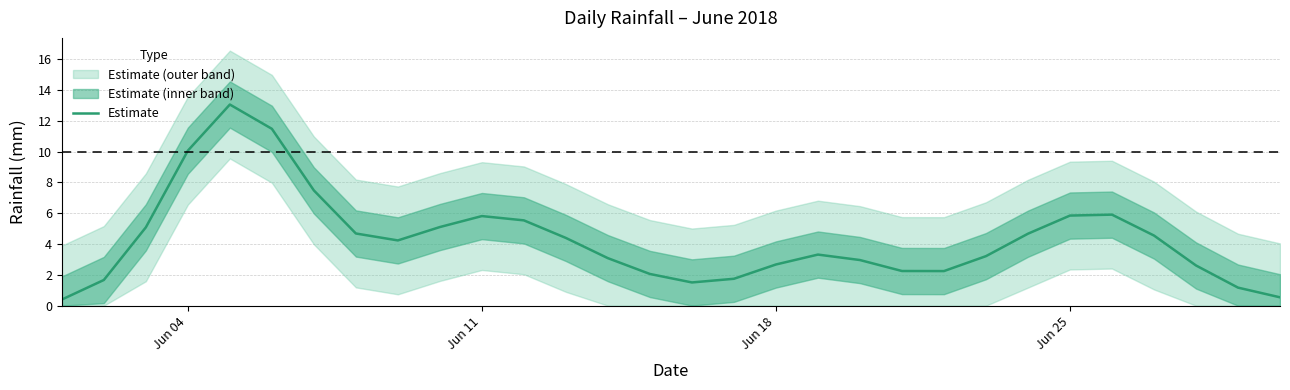

What is the maximum value for Estimate?

13.1